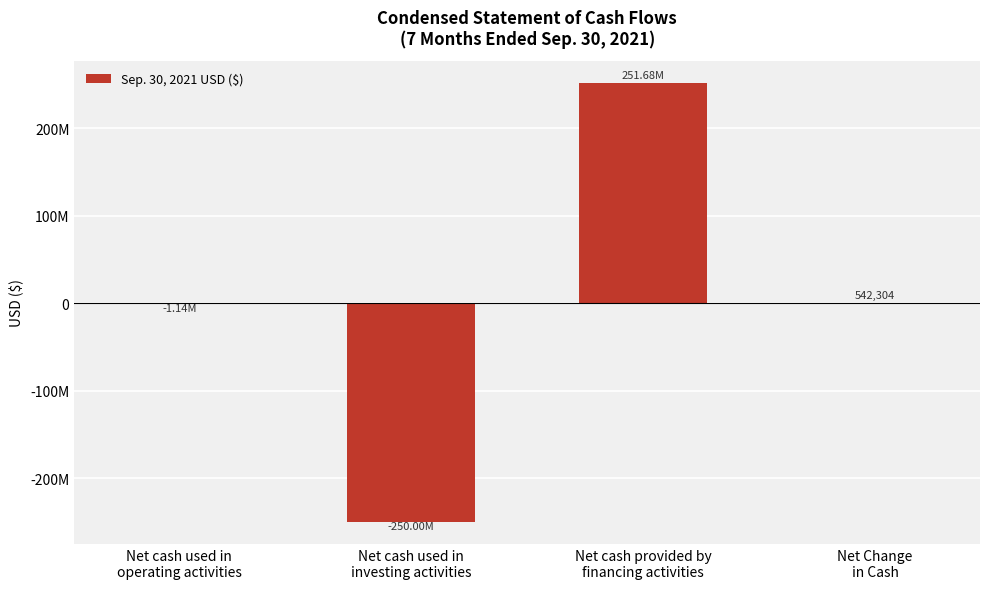

Reading left to right, extract all data points from this chart.

-1136208	-250000000	251678512	542304